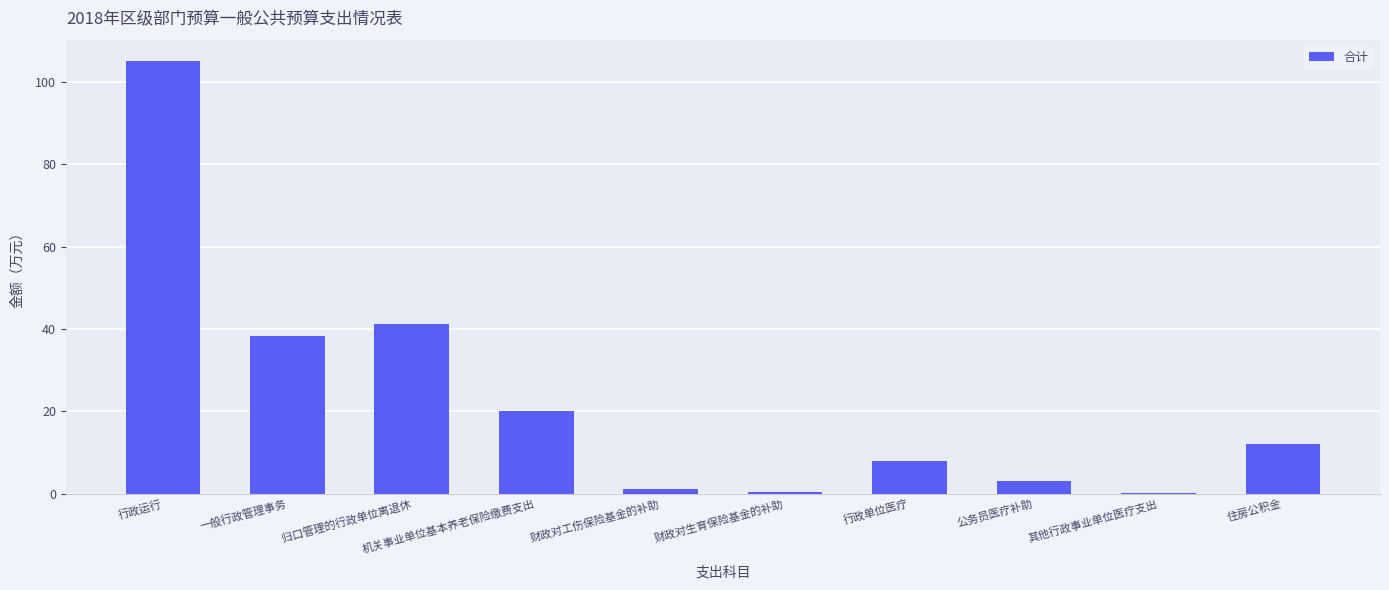

At which label is the value closest to 52?

归口管理的行政单位离退休